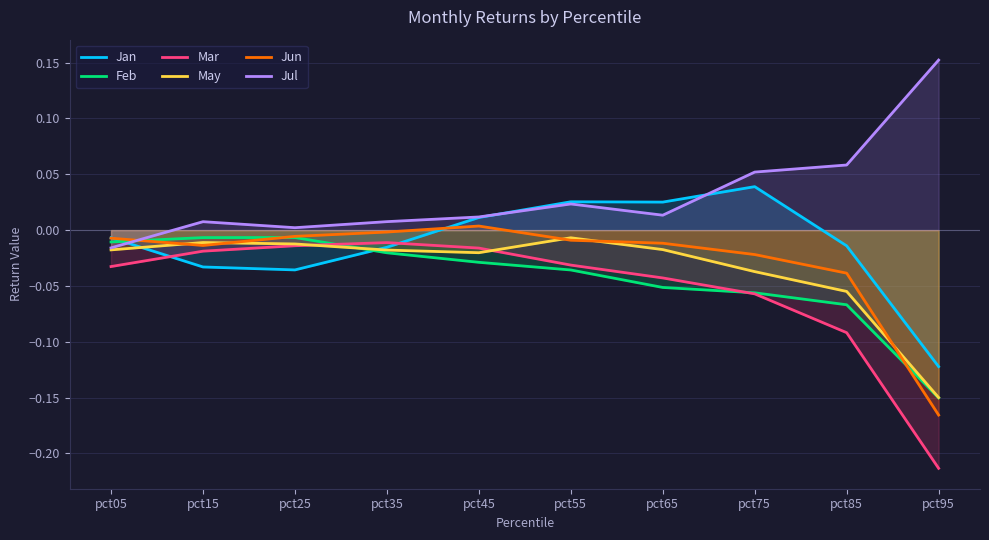

After their last crossing, which series has the higher values: Feb or Mar?

Feb